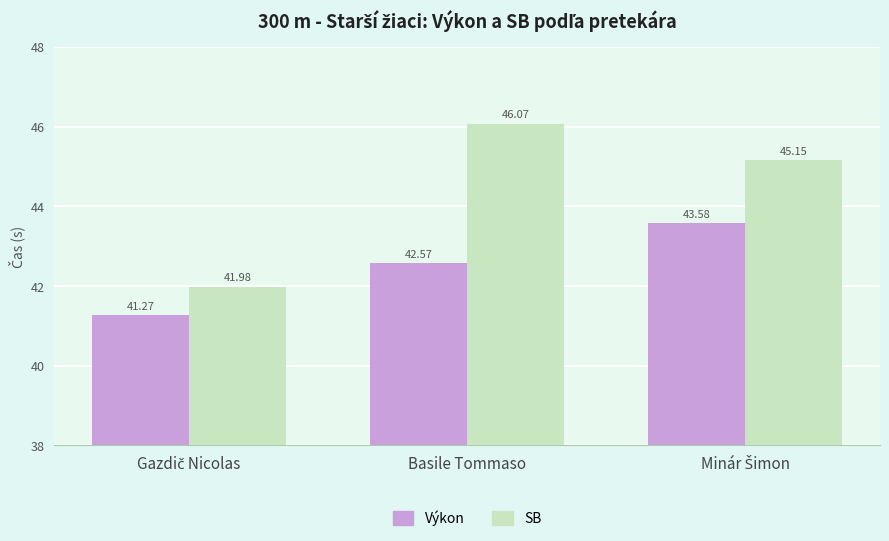

List the series in order of their overall mean, highest first.

SB, Výkon